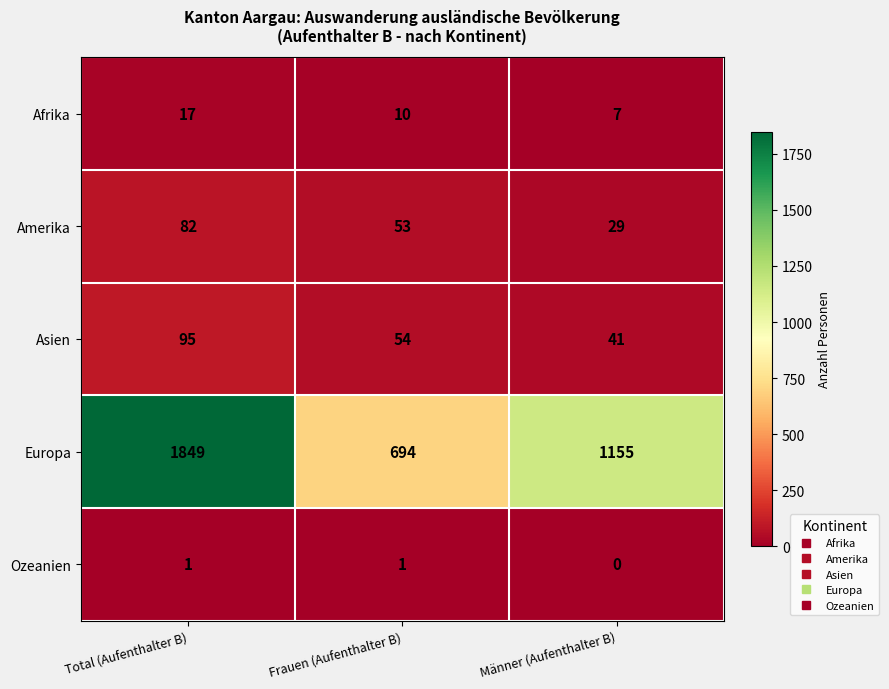

At how many categories does at least one series exceed 92?

3